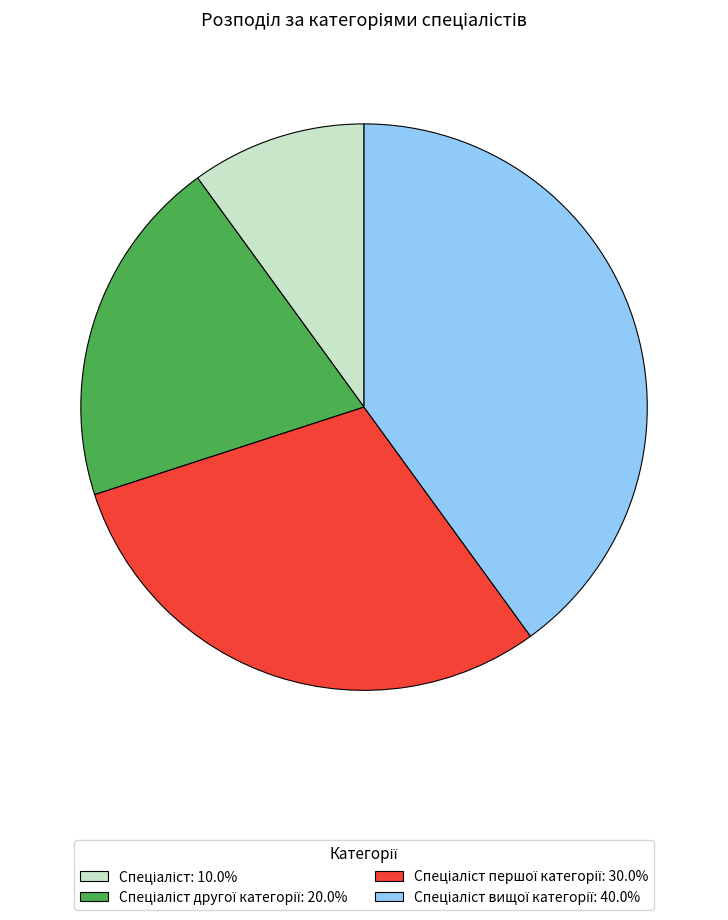

Is there any slice that represents more than half of the pie?

No